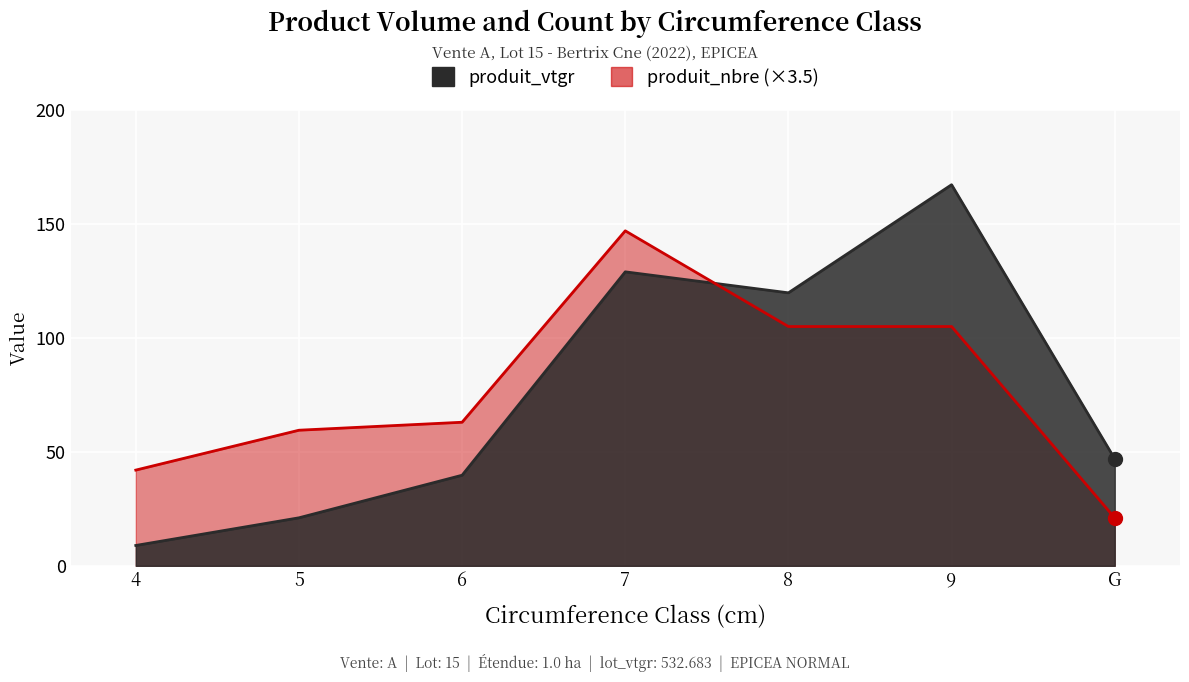

Rank the series by their maximum value, from highest to lowest.

produit_vtgr, produit_nbre